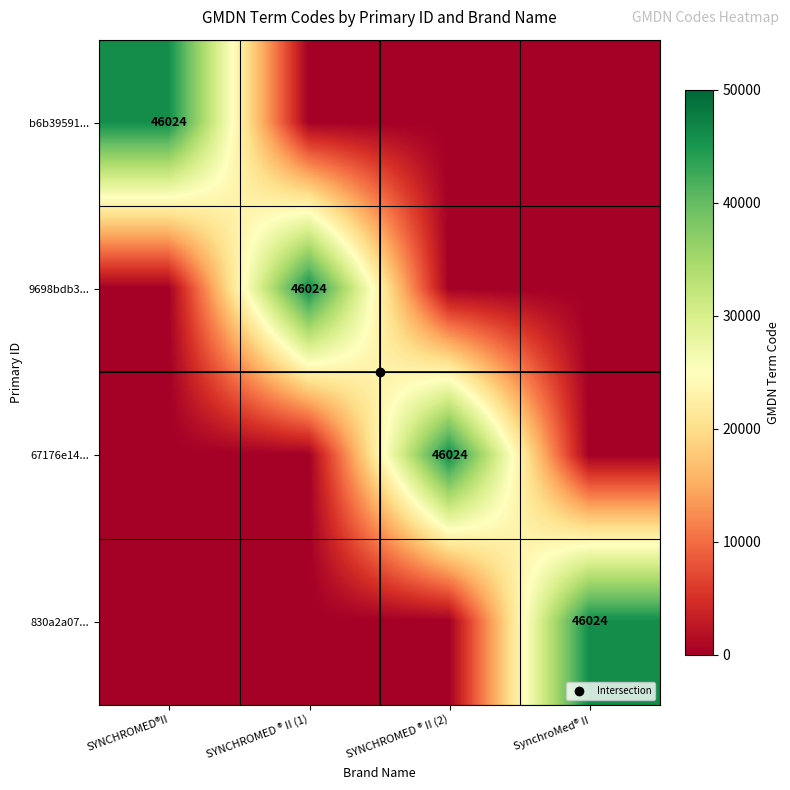

Rank the series at SYNCHROMED ® II (2) from highest to lowest value.

67176e14..., b6b39591..., 9698bdb3..., 830a2a07...